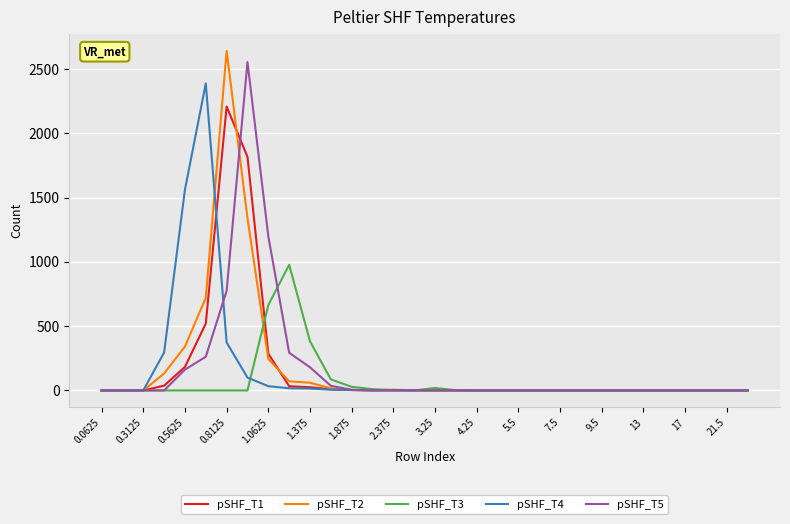

What is the maximum value shown in the chart?

2640